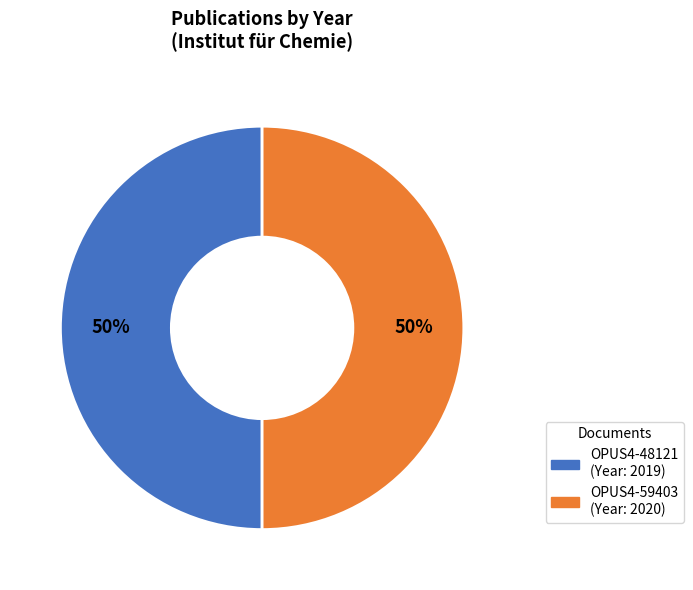

Do OPUS4-59403 and OPUS4-48121 together represent more than half of the pie?

Yes